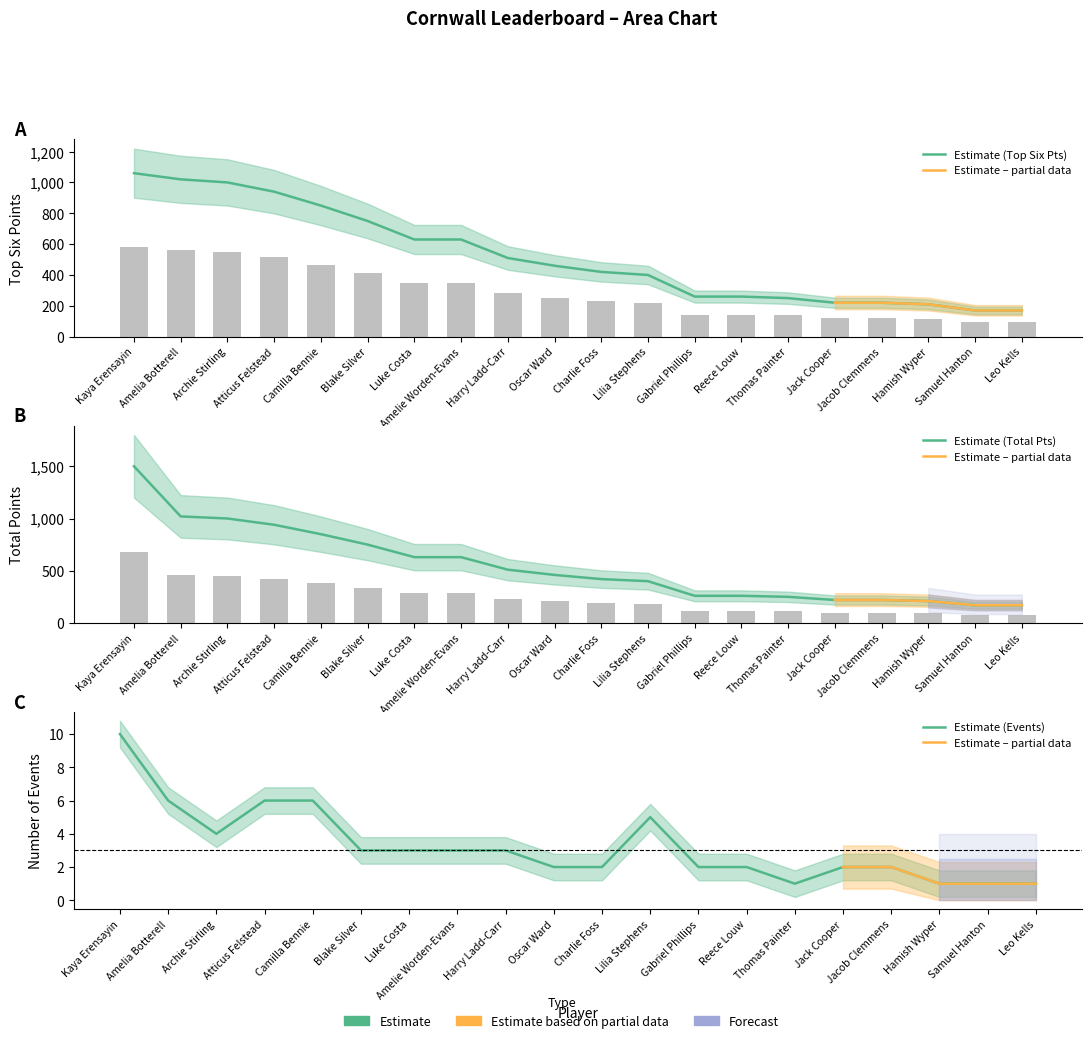

Between Archie Stirling and Leo Kells, which series saw the biggest shift?

Top Six Points